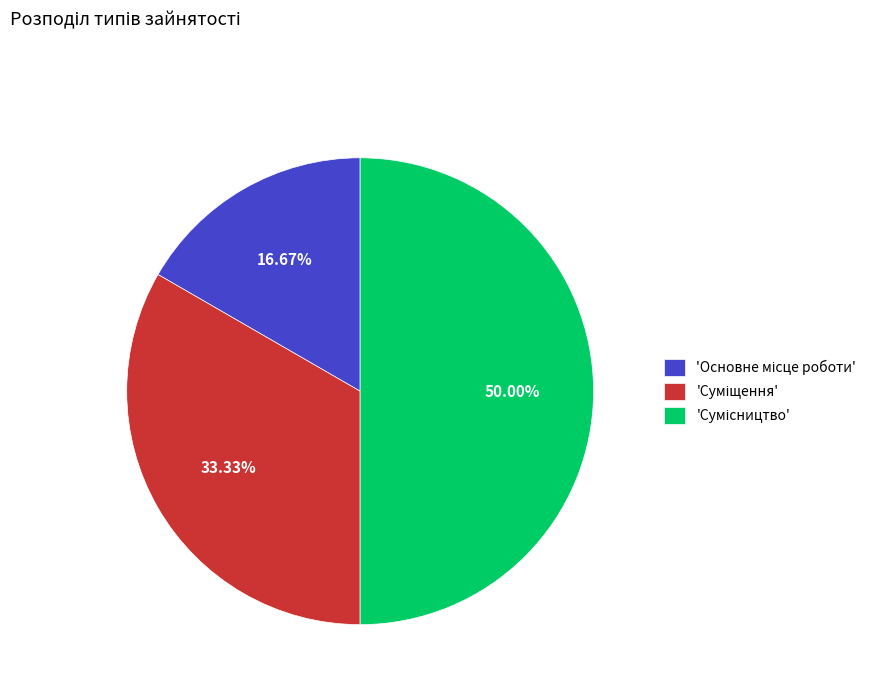

Does any single category account for the majority?

No